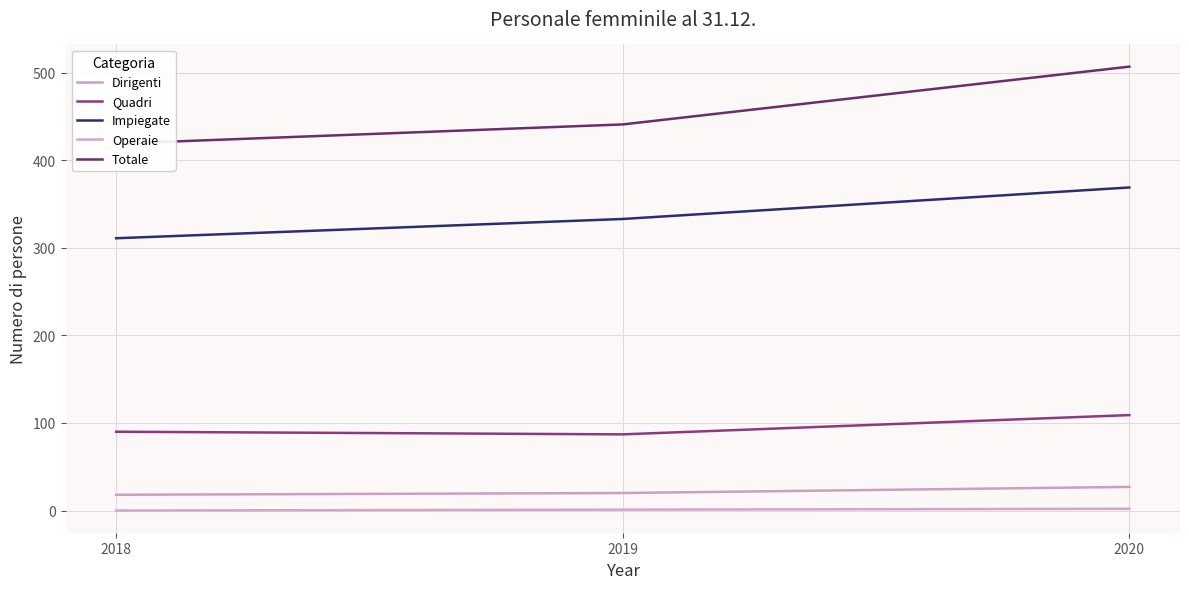

What is the total value across all series at 2020?

1014